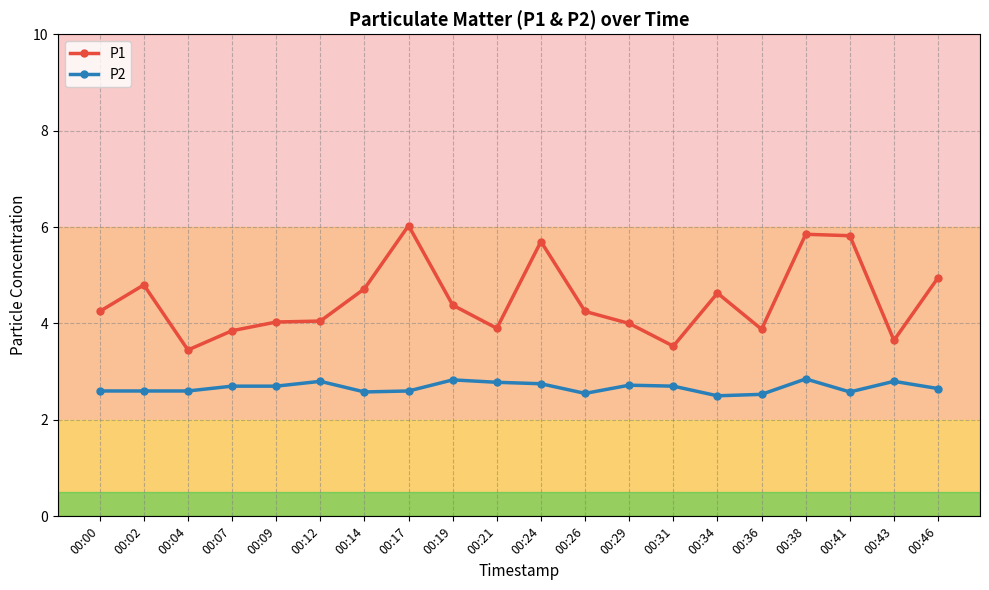

At which category does the chart reach its peak across all series?

00:17